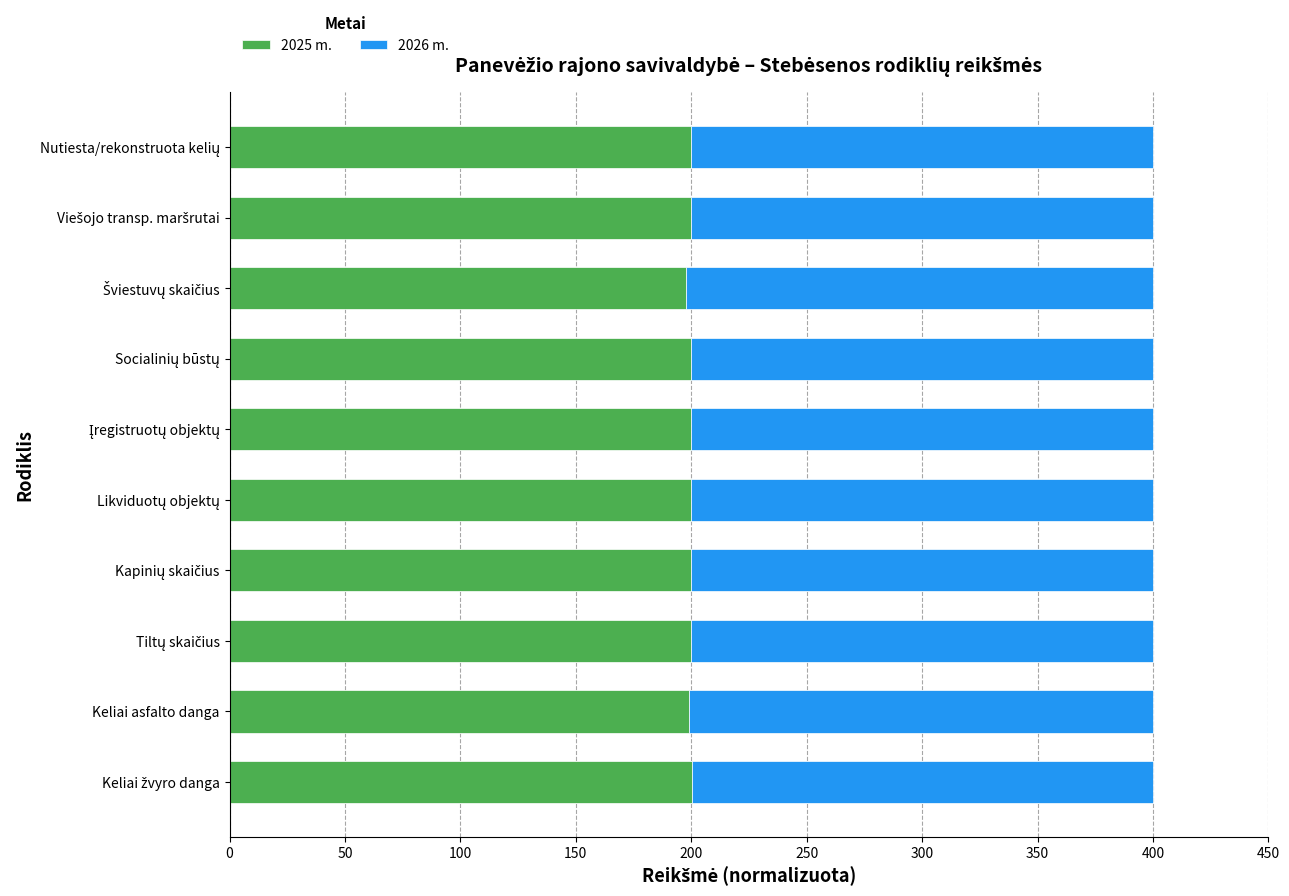

What is the maximum value for 2025 m.?

200.4